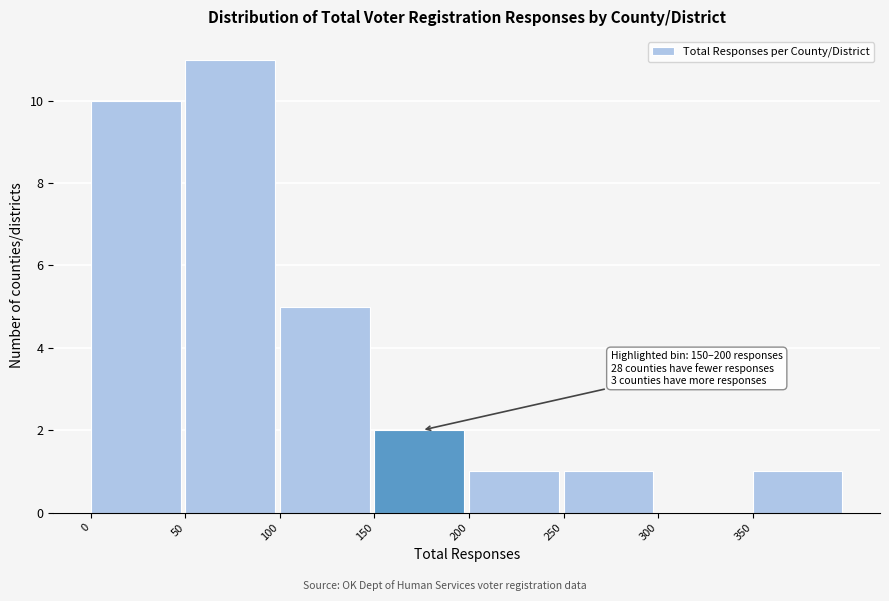

Which range on the x-axis has the tallest bar?

50 to 100